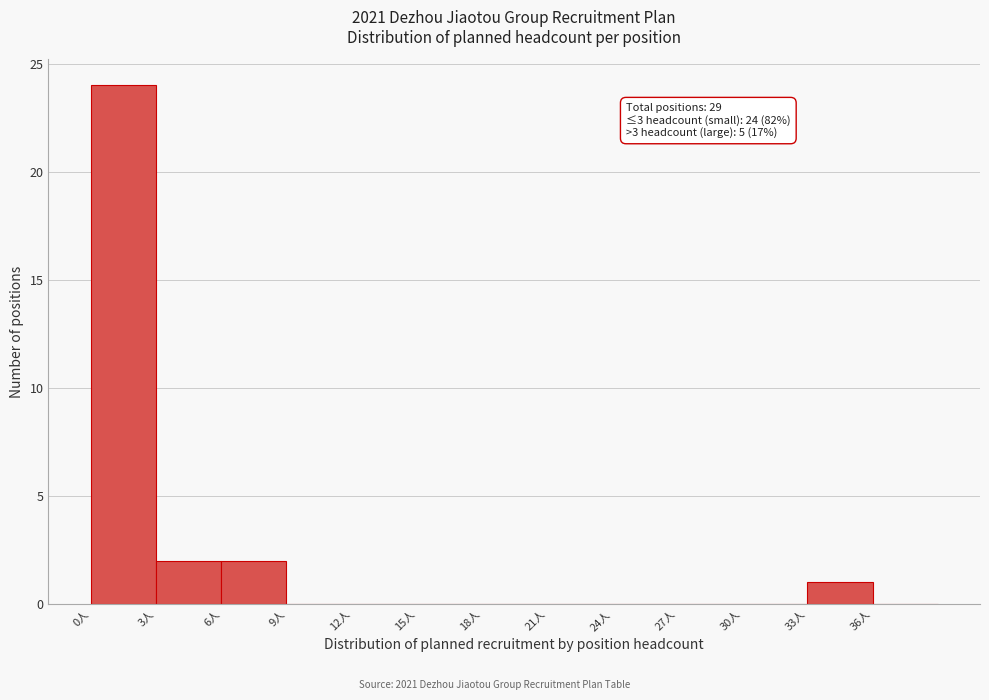

Reading right to left, what are all the values shown in this chart?

36人=0	33人=1	30人=0	27人=0	24人=0	21人=0	18人=0	15人=0	12人=0	9人=0	6人=2	3人=2	0人=24